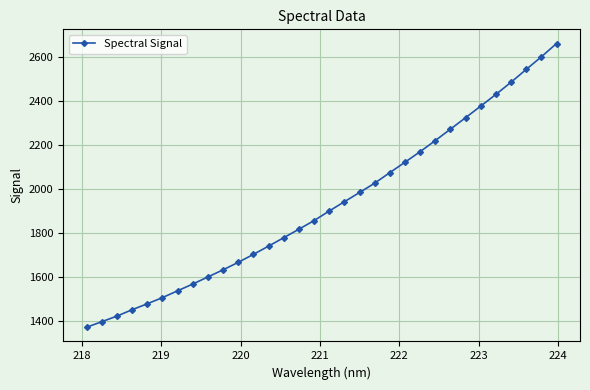

Reading left to right, transcribe all the data shown in this chart.

1373.3	1398.4	1423.8	1452.8	1479.7	1507.7	1538.6	1569.3	1601.6	1633.9	1667.8	1703.9	1741.3	1779.5	1818.0	1857.1	1900.5	1942.7	1984.5	2026.8	2074.7	2121.9	2169.8	2220.1	2271.9	2323.8	2376.5	2429.4	2484.6	2542.7	2599.7	2660.0